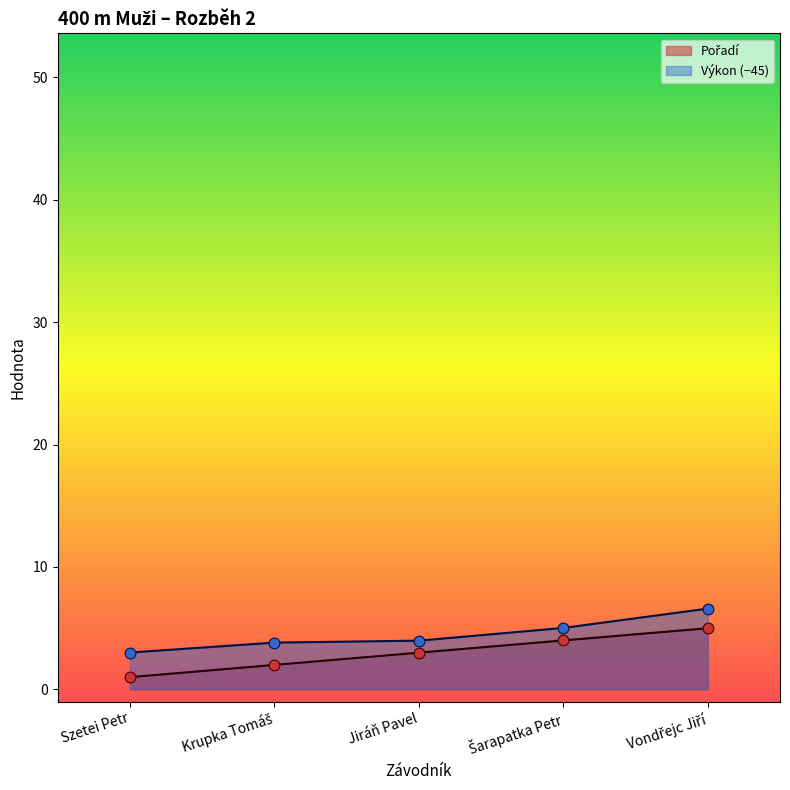

Which series reaches the maximum Y coordinate?

Výkon